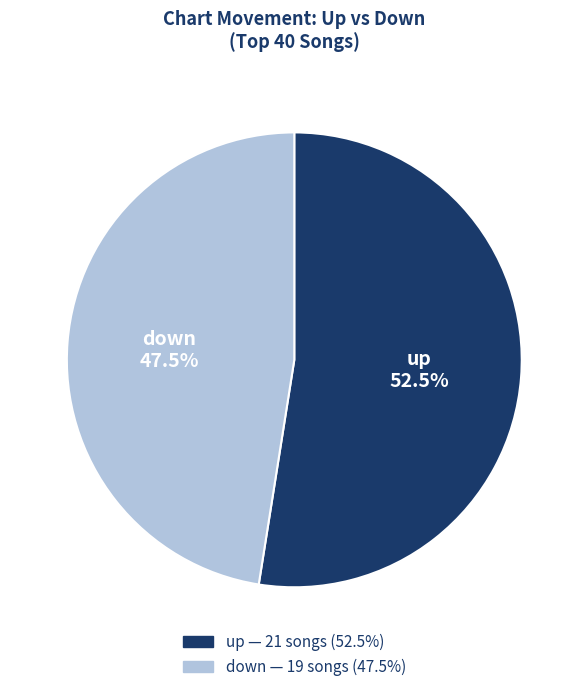

What percentage do down and up together represent?

100.0%